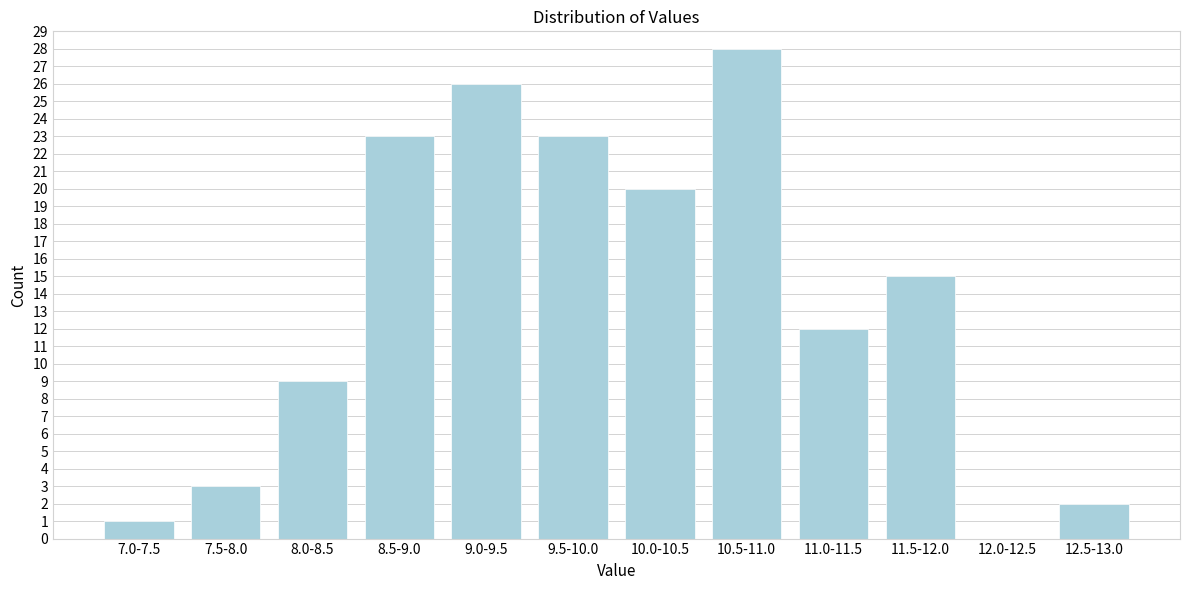

Reading right to left, list all the values displayed in this chart.

12.5-13.0=2	12.0-12.5=0	11.5-12.0=15	11.0-11.5=12	10.5-11.0=28	10.0-10.5=20	9.5-10.0=23	9.0-9.5=26	8.5-9.0=23	8.0-8.5=9	7.5-8.0=3	7.0-7.5=1